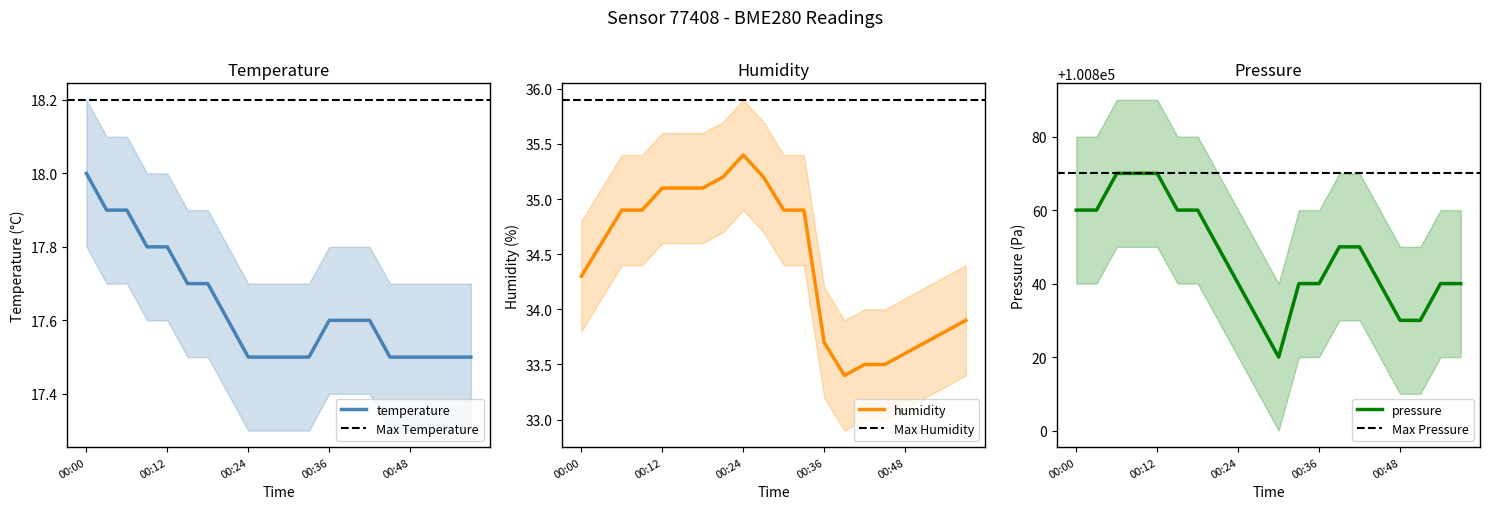

Reading left to right, transcribe all the data shown in this chart.

temperature: 18.0	17.9	17.9	17.8	17.8	17.7	17.7	17.6	17.5	17.5	17.5	17.5	17.6	17.6	17.6	17.5	17.5	17.5	17.5	17.5
humidity: 34.3	34.6	34.9	34.9	35.1	35.1	35.1	35.2	35.4	35.2	34.9	34.9	33.7	33.4	33.5	33.5	33.6	33.7	33.8	33.9
pressure_norm: 100860.0	100860.0	100870.0	100870.0	100870.0	100860.0	100860.0	100850.0	100840.0	100830.0	100820.0	100840.0	100840.0	100850.0	100850.0	100840.0	100830.0	100830.0	100840.0	100840.0